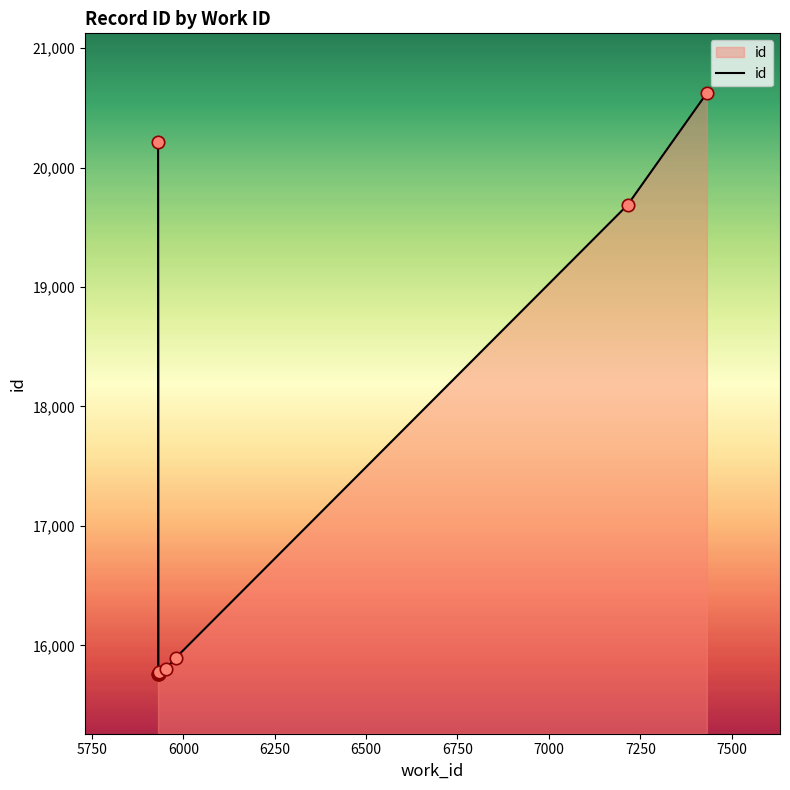

Between 7250 and 5750, which is larger?

5750